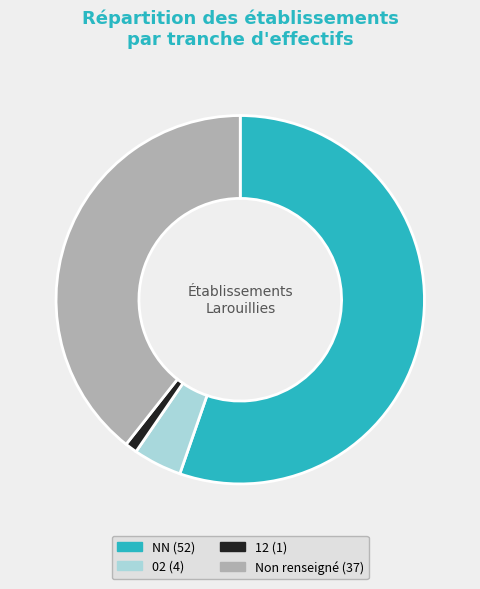

Is there any slice that represents more than half of the pie?

Yes